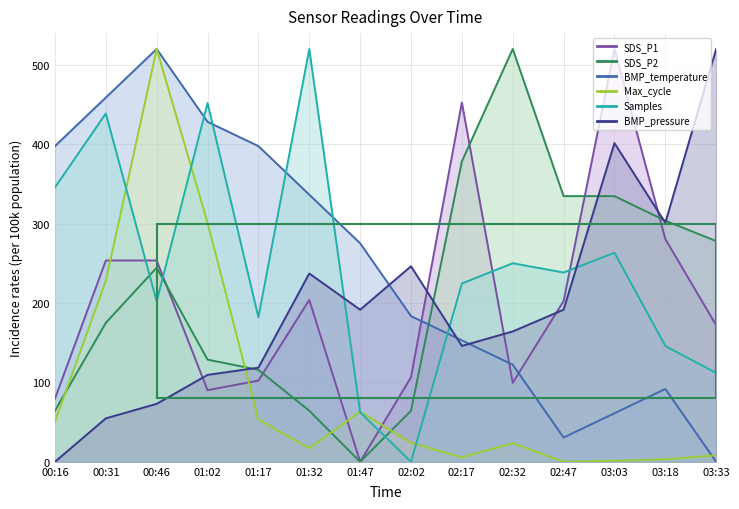

Which series has the largest total across all categories?

BMP_temperature